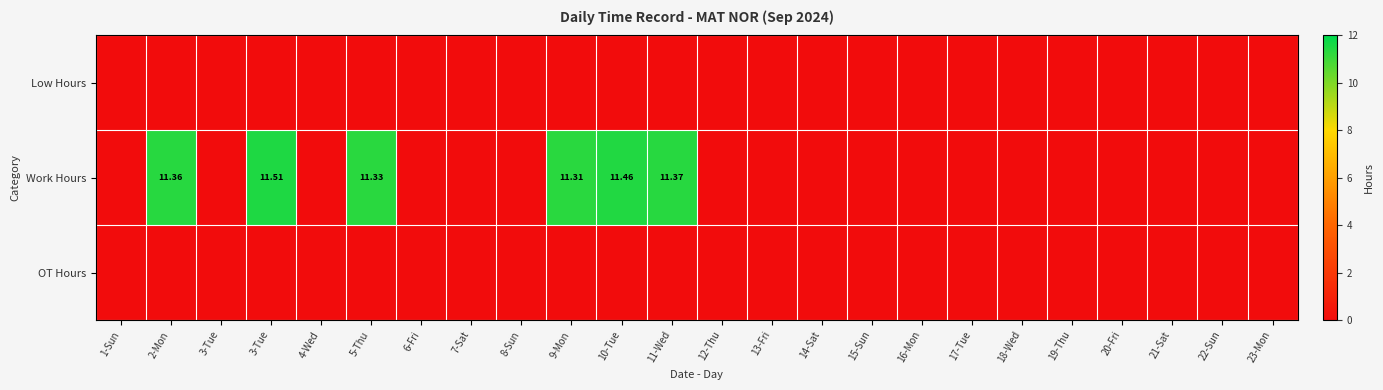

Is the value of OT Hours at 21-Sat greater than the value of Low Hours at 16-Mon?

No